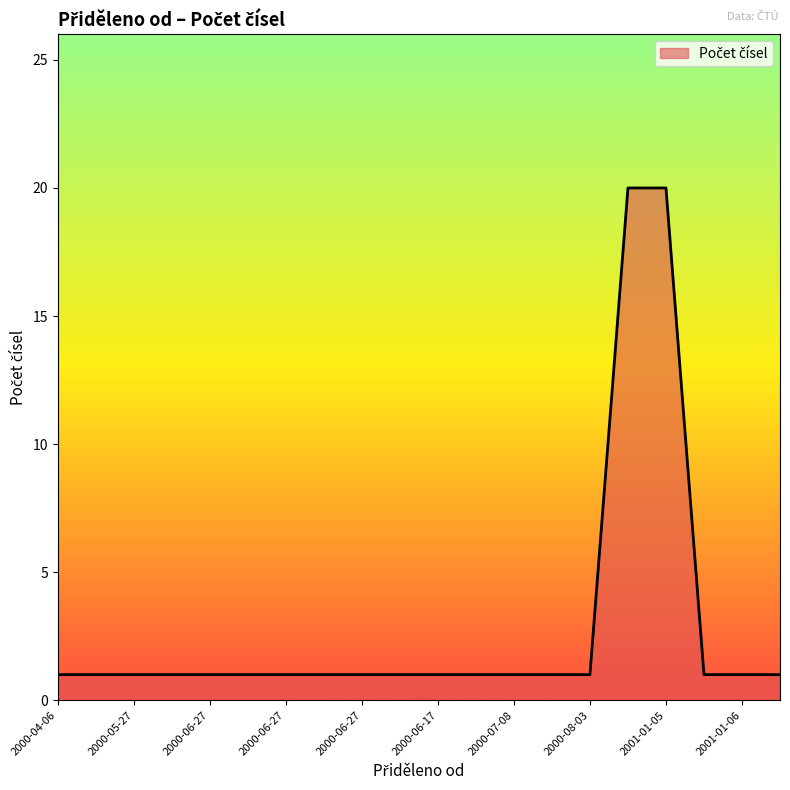

What is the difference between the maximum and minimum values?

19